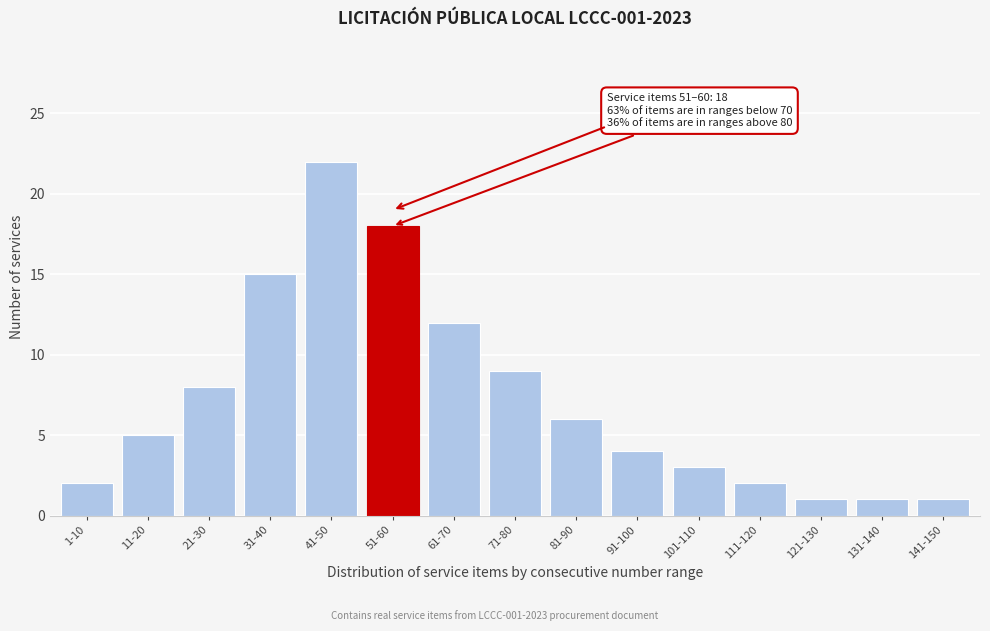

Reading left to right, extract all data points from this chart.

1-10=2	11-20=5	21-30=8	31-40=15	41-50=22	51-60=18	61-70=12	71-80=9	81-90=6	91-100=4	101-110=3	111-120=2	121-130=1	131-140=1	141-150=1